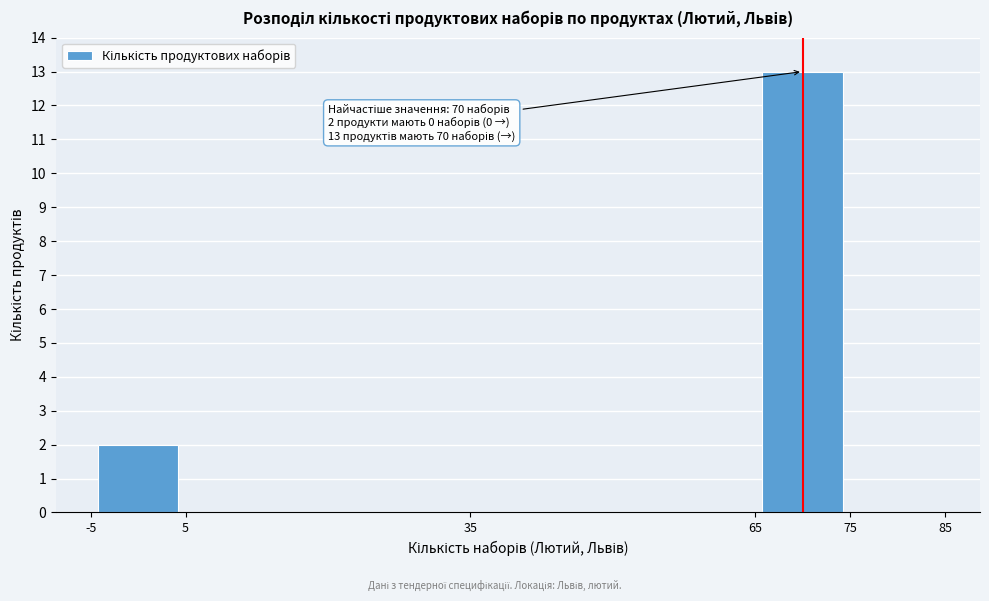

Over which range of the x-axis is the bar tallest?

65 to 75